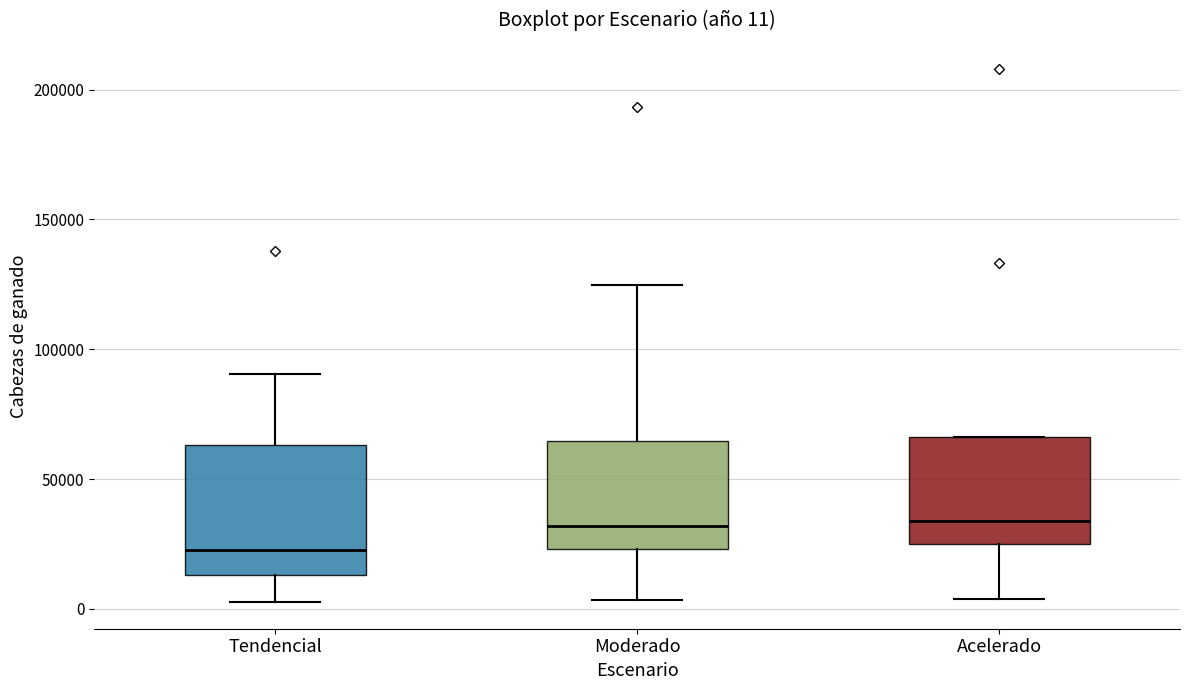

Comparing the boxes themselves (not the whiskers), which one is the tallest?

Tendencial